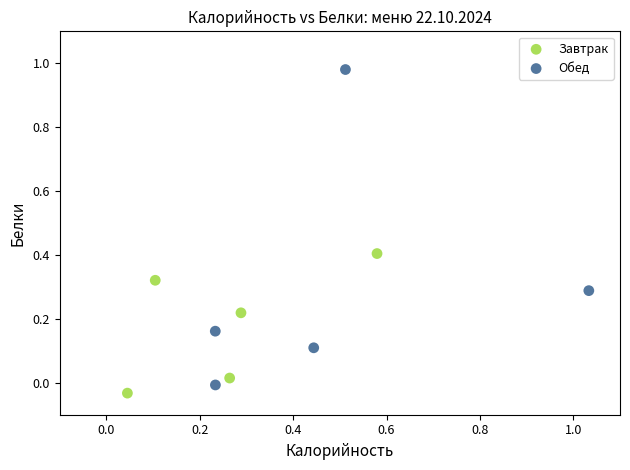

Which series has the widest spread of Y values?

Обед